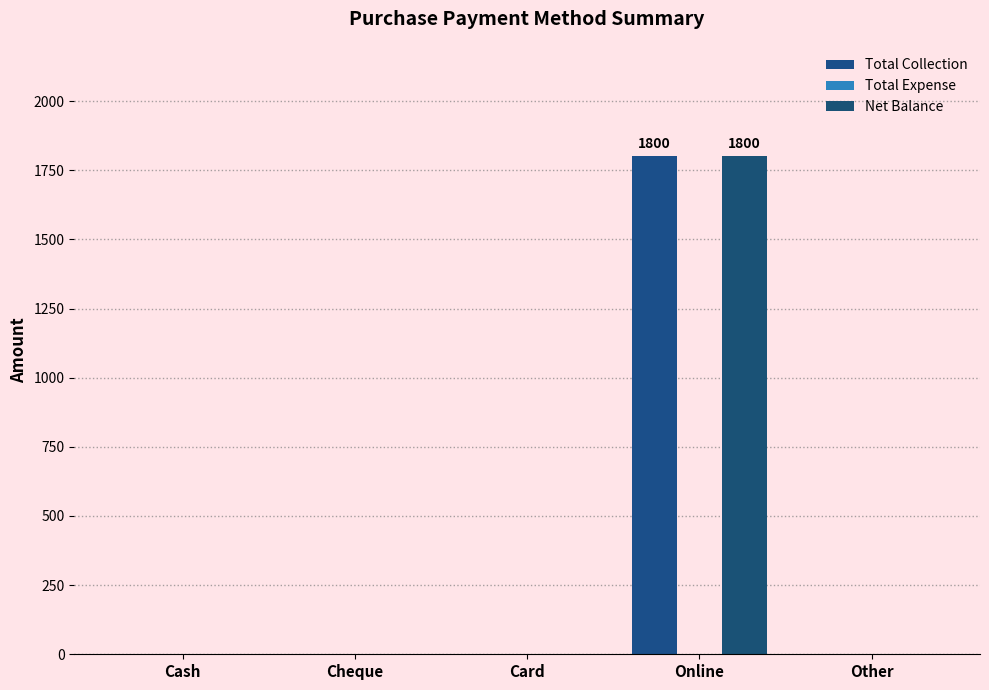

Between Cash and Card, which series saw the biggest shift?

Total Collection